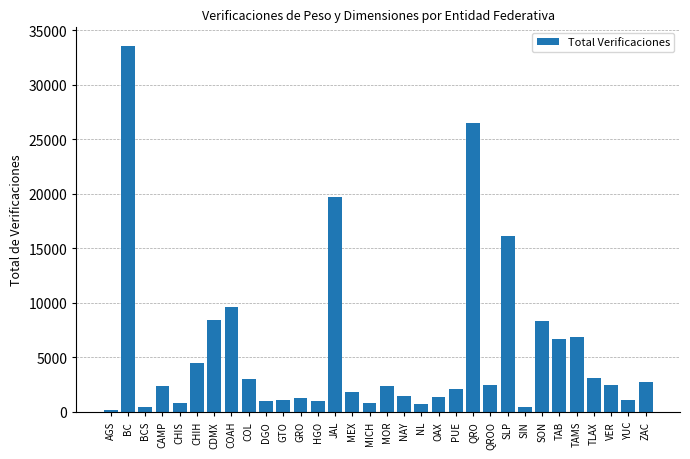

Where is the data nearest to the value 16890?

SLP